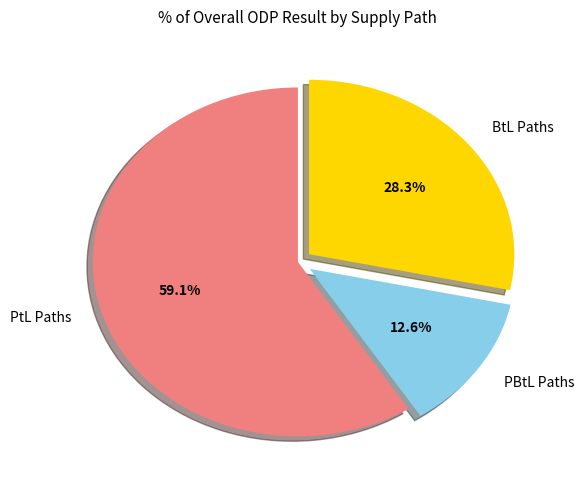

Count the number of slices in the pie.

3